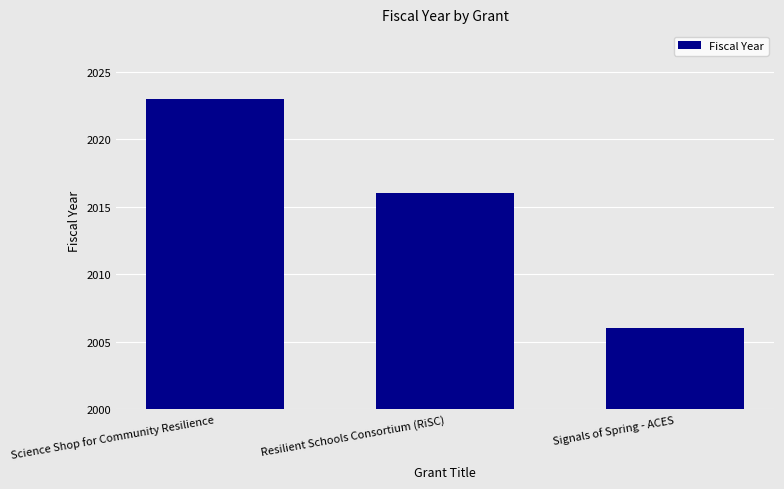

How many data points does each series have?

3